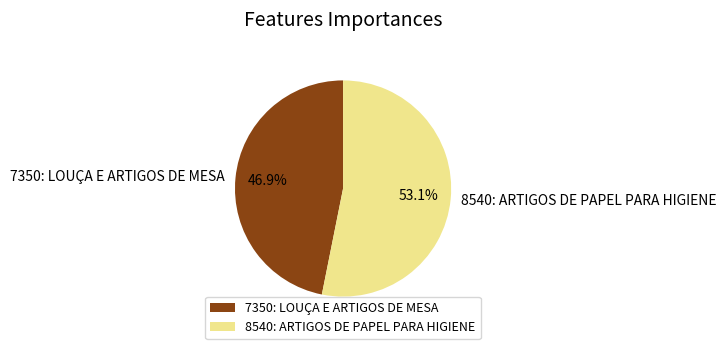

Does 7350: LOUÇA E ARTIGOS DE MESA account for over 50% of the chart?

No